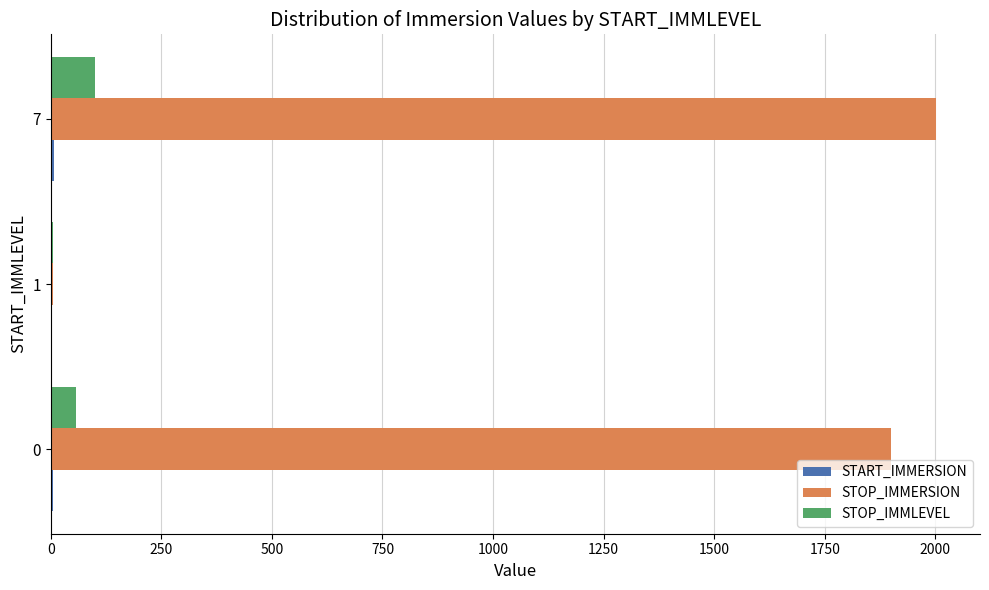

True or false: STOP_IMMLEVEL has a value of 57.0 at 0.

True